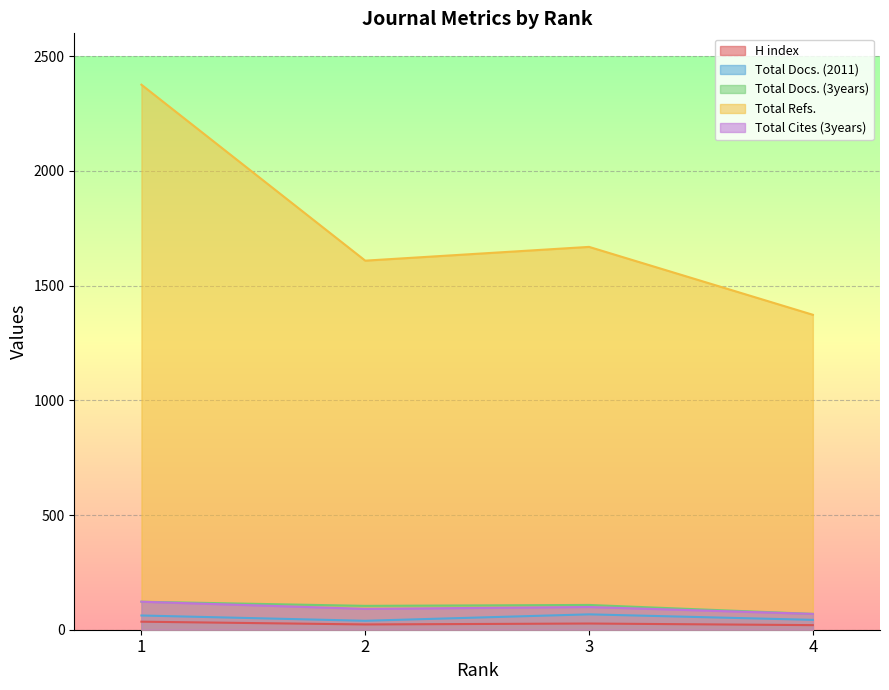

What is the difference between the maximum and minimum values in the Total Docs. (2011) series?

28